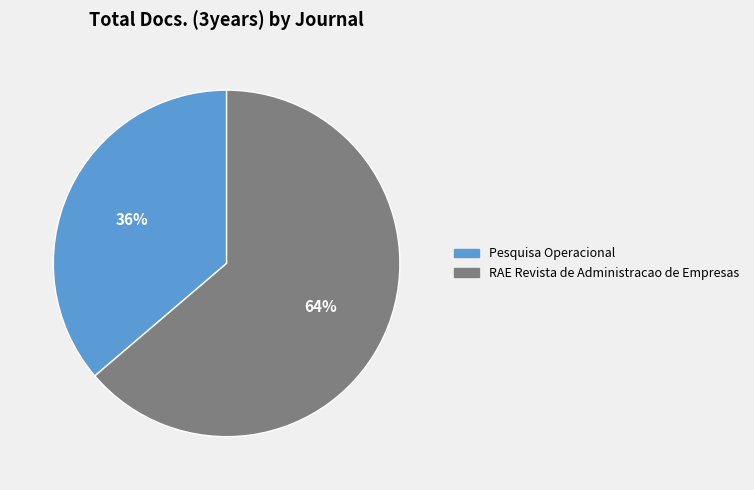

Rank the categories by value from lowest to highest.

Pesquisa Operacional, RAE Revista de Administracao de Empresas